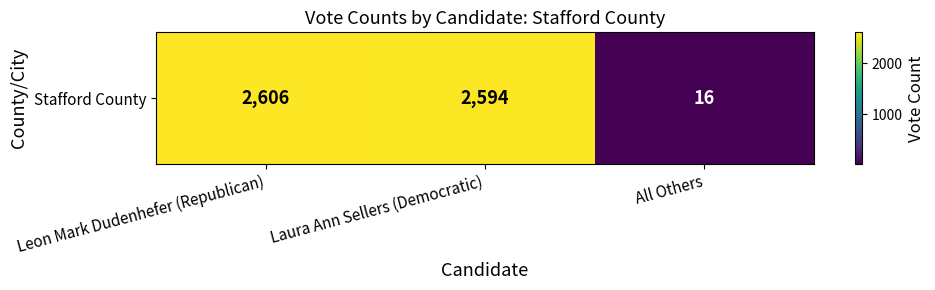

The chart shows a value of 4 at All Others. True or false?

False